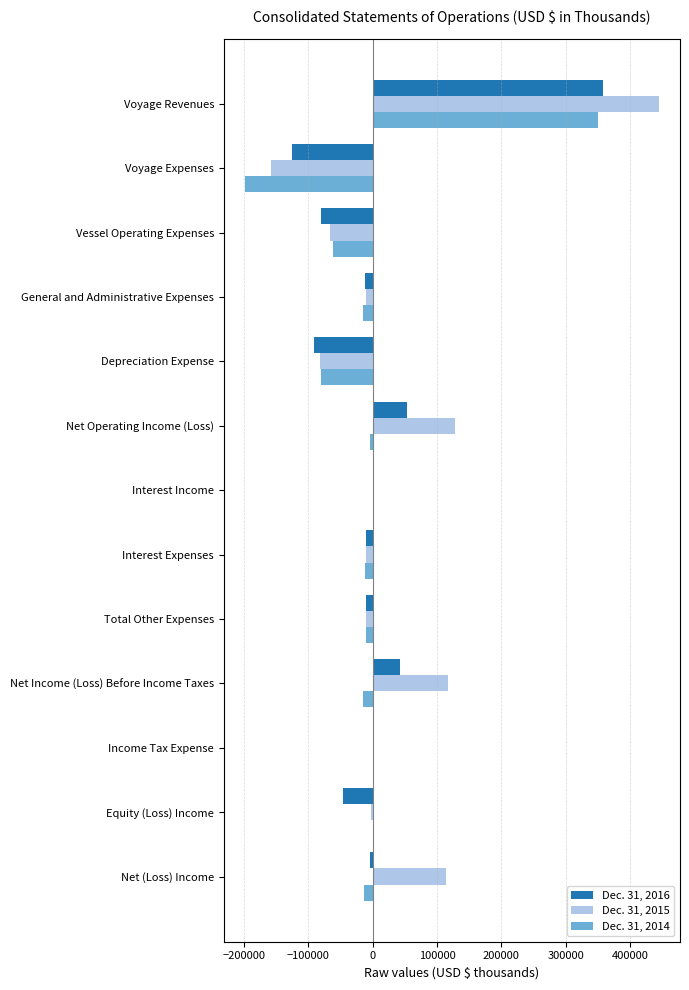

Is the value of Dec. 31, 2015 at Net (Loss) Income greater than the value of Dec. 31, 2014 at Net Income (Loss) Before Income Taxes?

Yes